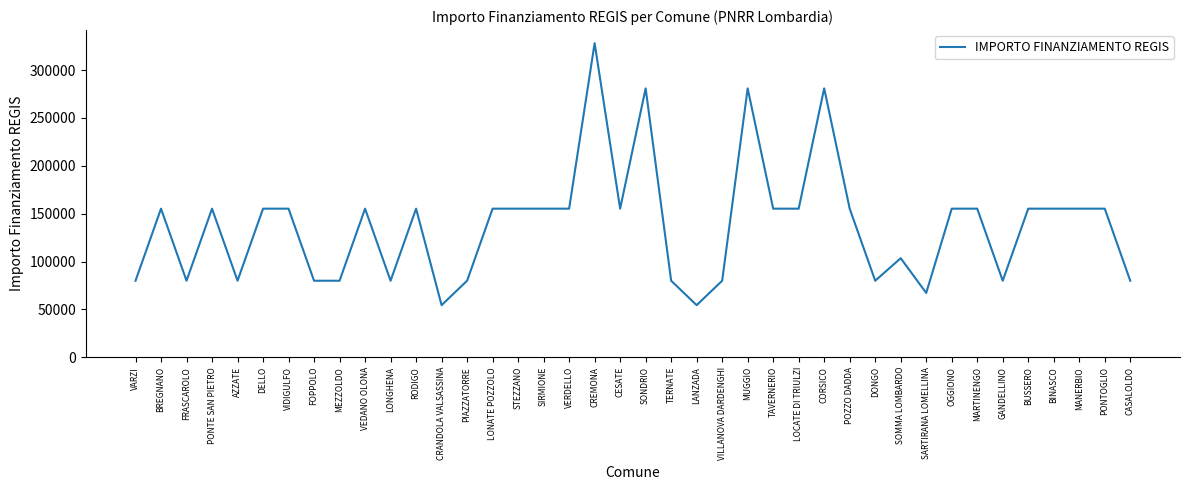

How many lines are shown in the chart?

1